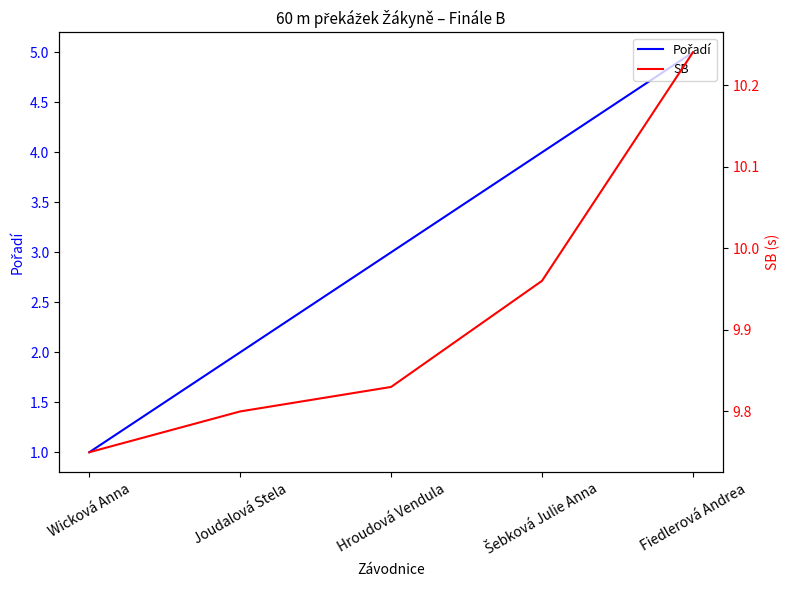

What is the greatest value displayed?

10.2